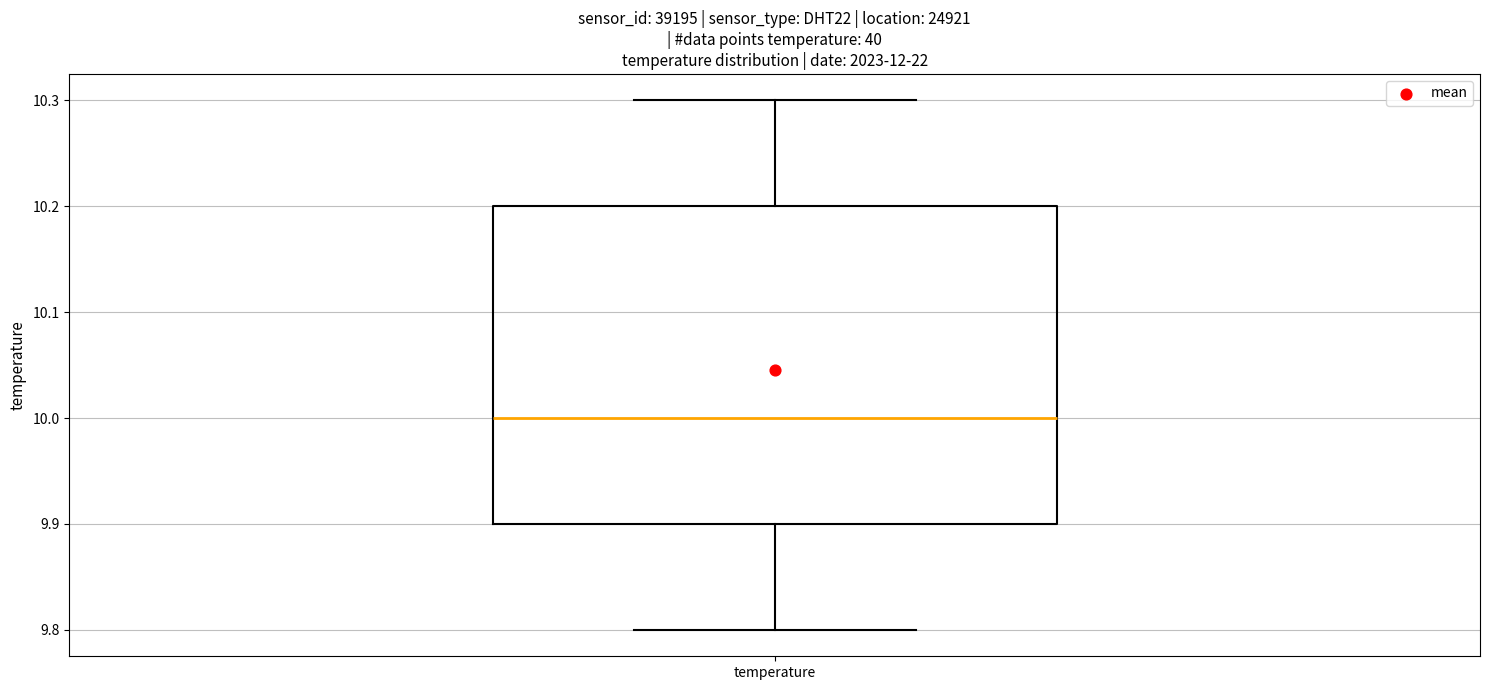

Transcribe this box plot: give where the median line is, the range the box spans, and where the two whiskers end, as read against the y-axis. The values are not printed on the chart, so give them approximately, as read against the axis.

median 10.0, box 9.9 to 10.2, whiskers 9.8 to 10.3